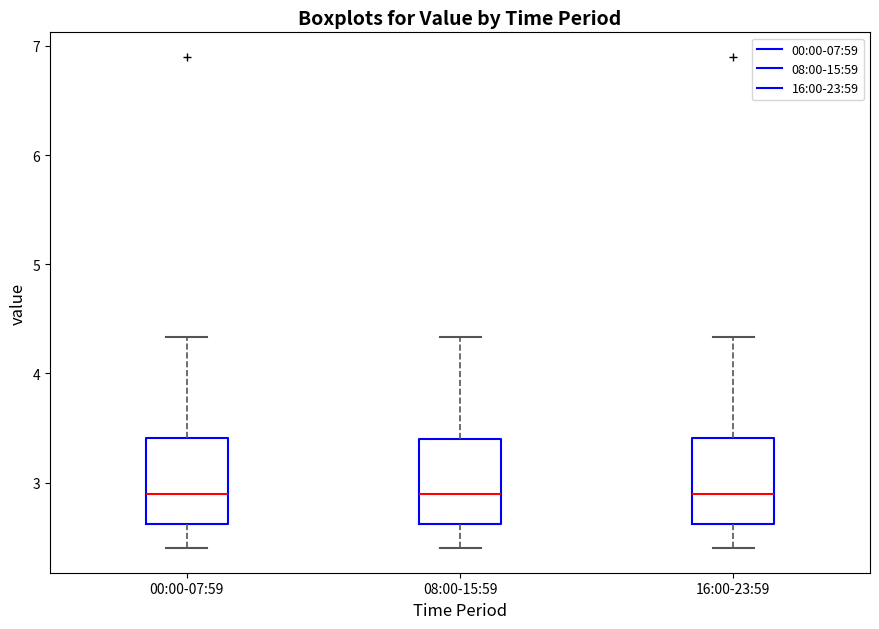

Reading left to right, transcribe this box plot: for each box, give where its median line is, the range the box spans, and where its two whiskers end, as read against the y-axis. The values are not printed on the chart, so give them approximately, as read against the axis.

00:00-07:59: median 2.9, box 2.6 to 3.4, whiskers 2.4 to 4.3
08:00-15:59: median 2.9, box 2.6 to 3.4, whiskers 2.4 to 4.3
16:00-23:59: median 2.9, box 2.6 to 3.4, whiskers 2.4 to 4.3